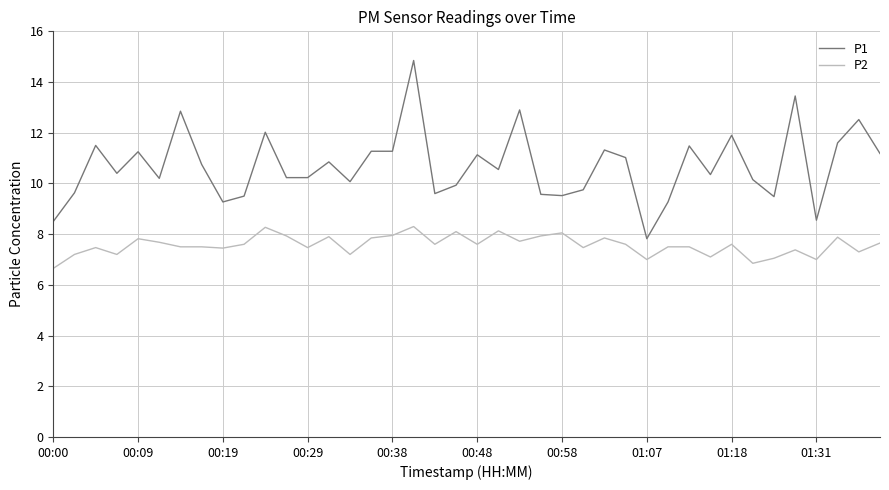

What is the smallest value displayed?

6.7